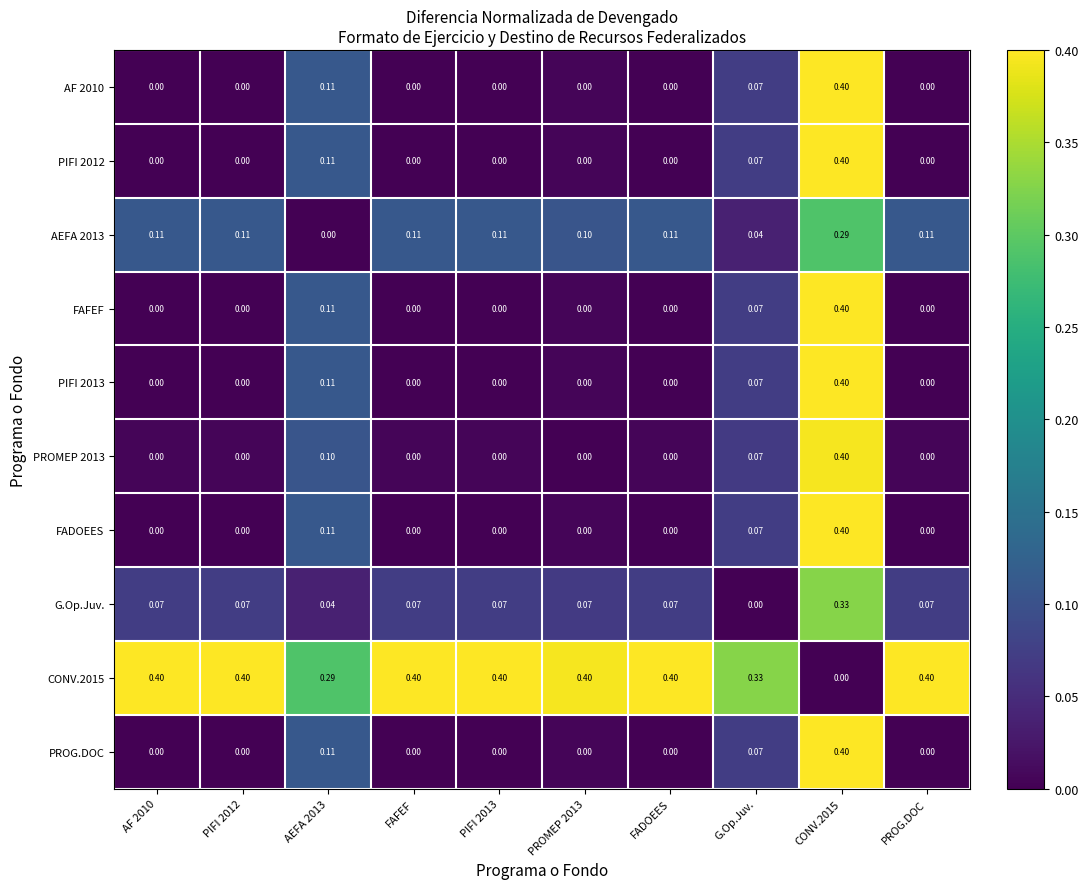

Is the value of AF 2010 at AEFA 2013 greater than the value of PIFI 2012 at PIFI 2013?

Yes